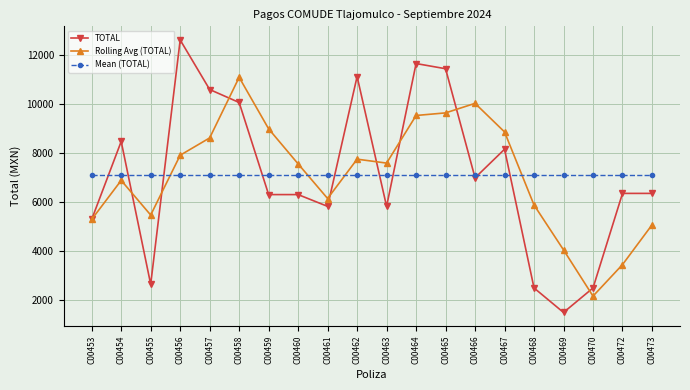

What is the spread (max minus min) of values at C00468?

4631.1